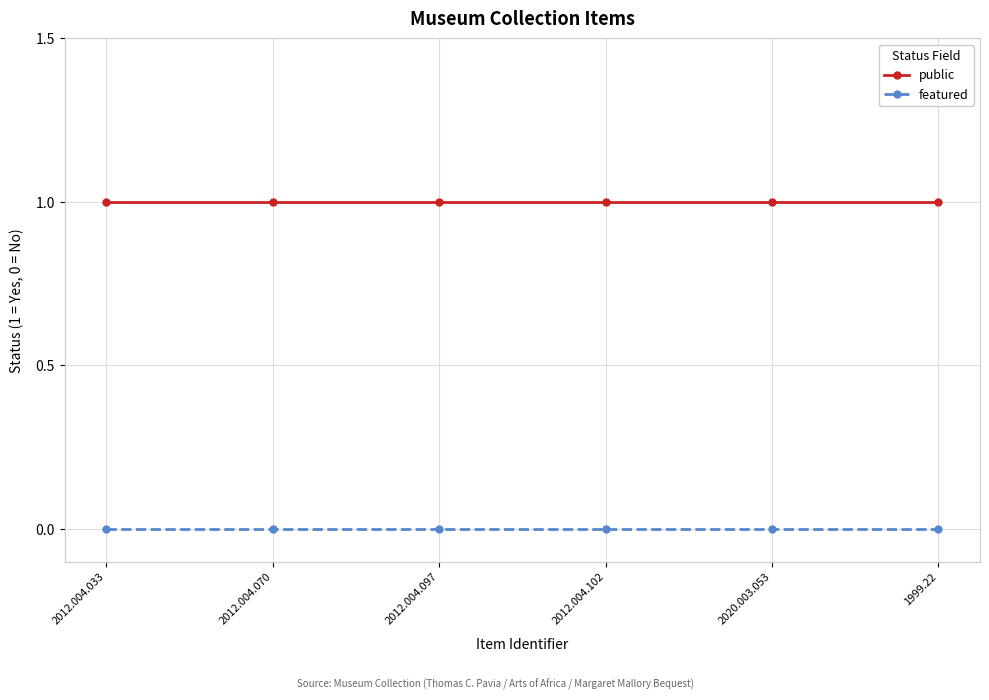

Reading right to left, extract all data points from this chart.

public: 1999.22=1	2020.003.053=1	2012.004.102=1	2012.004.097=1	2012.004.070=1	2012.004.033=1
featured: 1999.22=0	2020.003.053=0	2012.004.102=0	2012.004.097=0	2012.004.070=0	2012.004.033=0